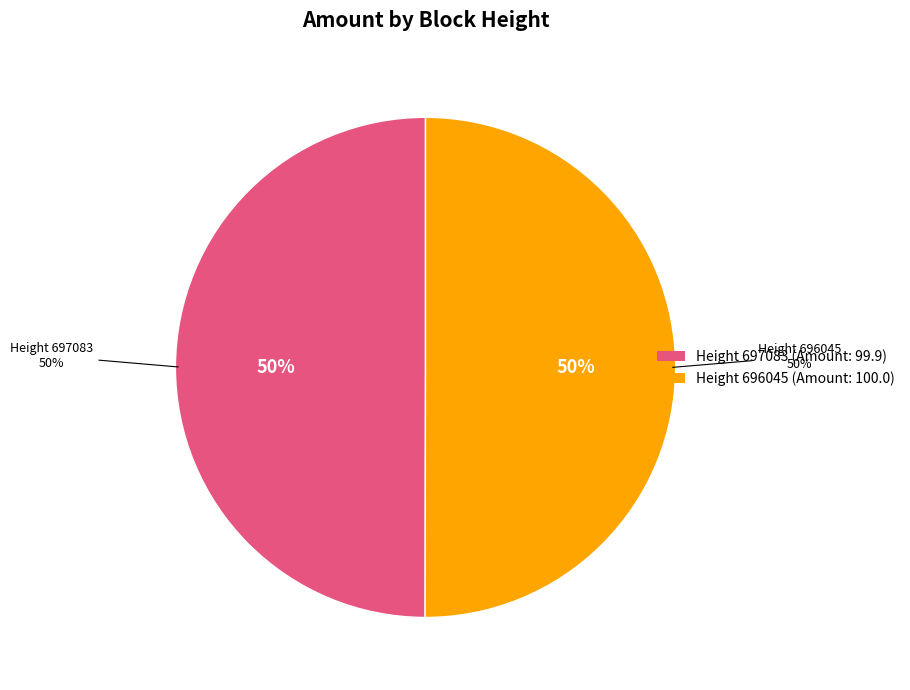

How many slices are in this pie chart?

2